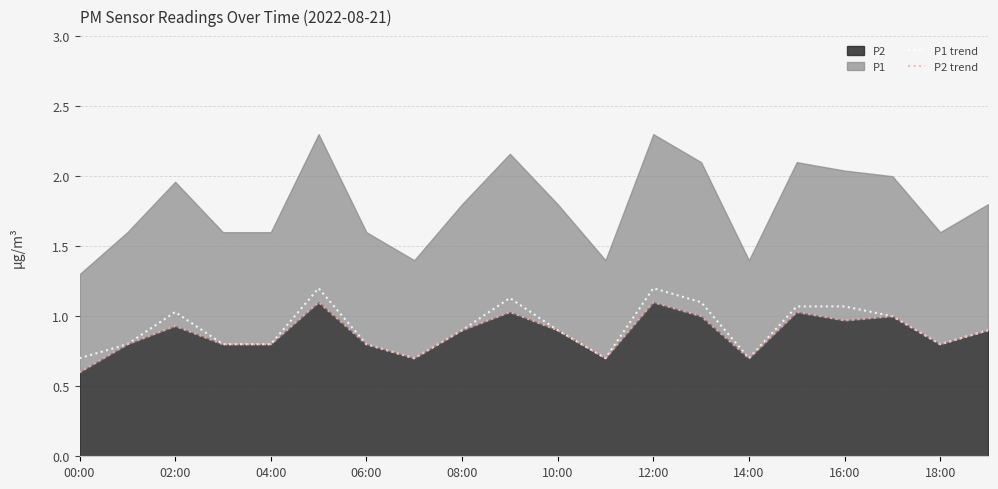

What is the average value of the P1 trend series?

0.9